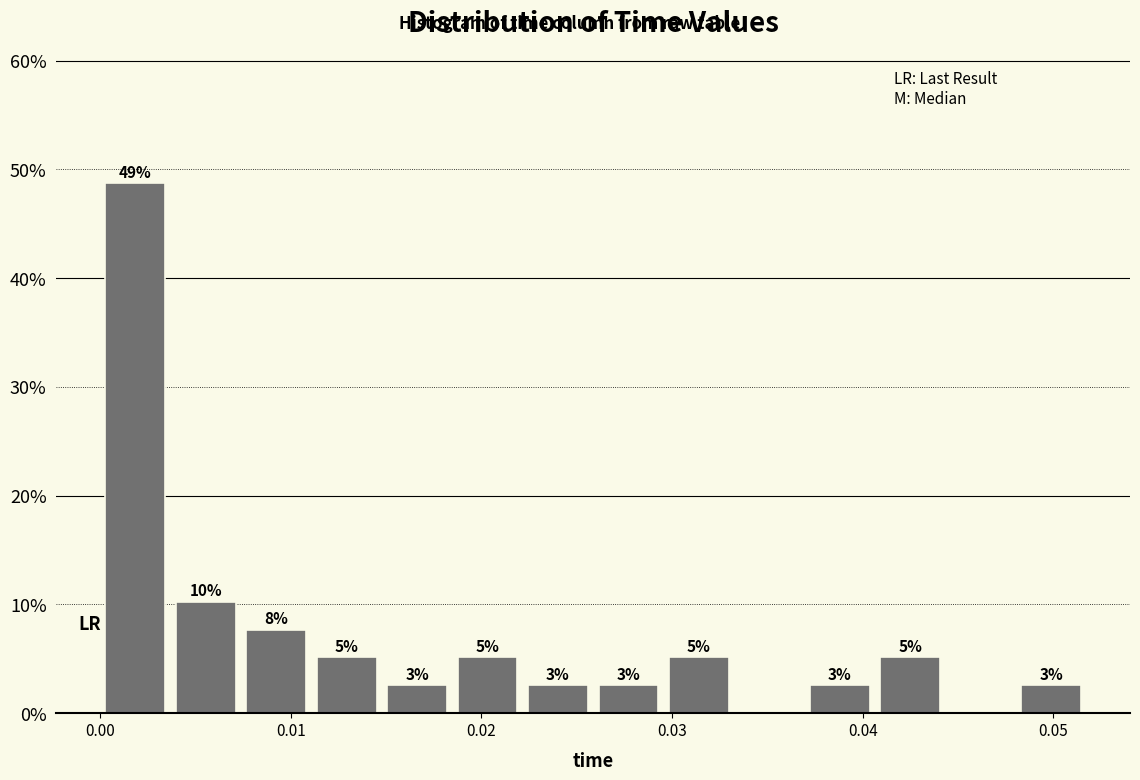

Around what value on the x-axis is the tallest bar? Give the approximate position of its centre, as read against the axis.

0.002